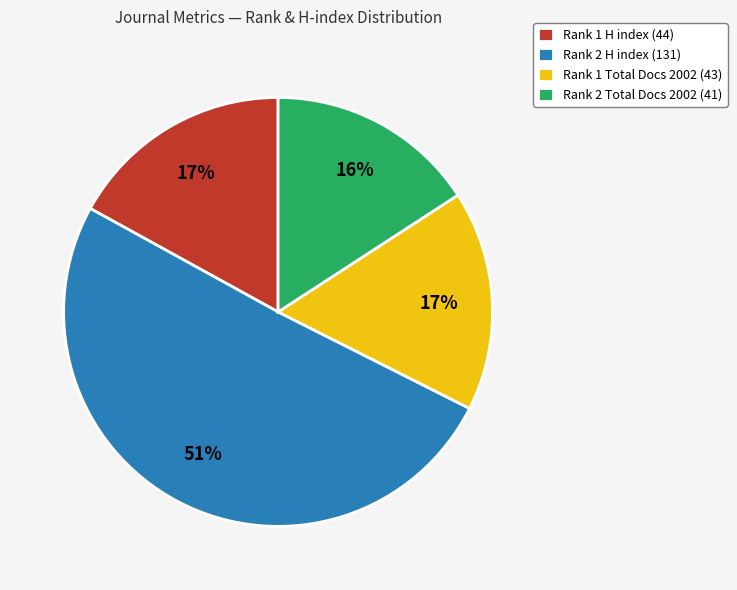

To the nearest percent, what percentage of the pie is Rank 1 Total Docs 2002 (43)?

17%